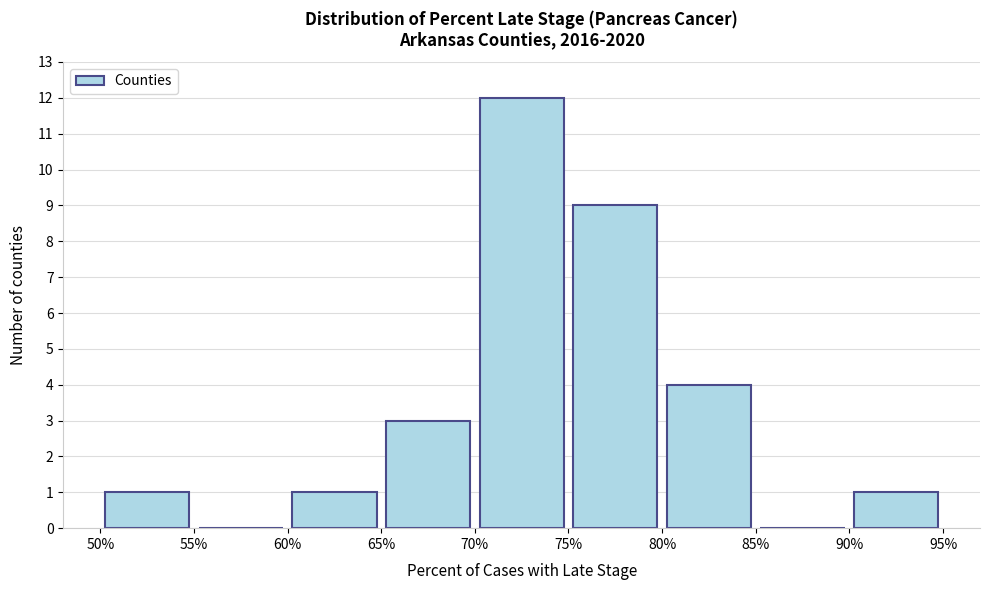

Reading left to right, list every bar in this chart as the range it spans on the x-axis followed by its height. The values are not printed on the chart, so give them approximately, as read against the axis.

50% to 55%: 1
55% to 60%: 0
60% to 65%: 1
65% to 70%: 3
70% to 75%: 12
75% to 80%: 9
80% to 85%: 4
85% to 90%: 0
90% to 95%: 1